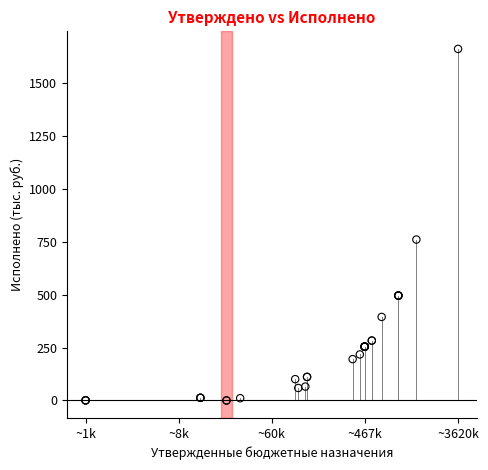

What Y value in the scatter plot is closest to 830?

760.0